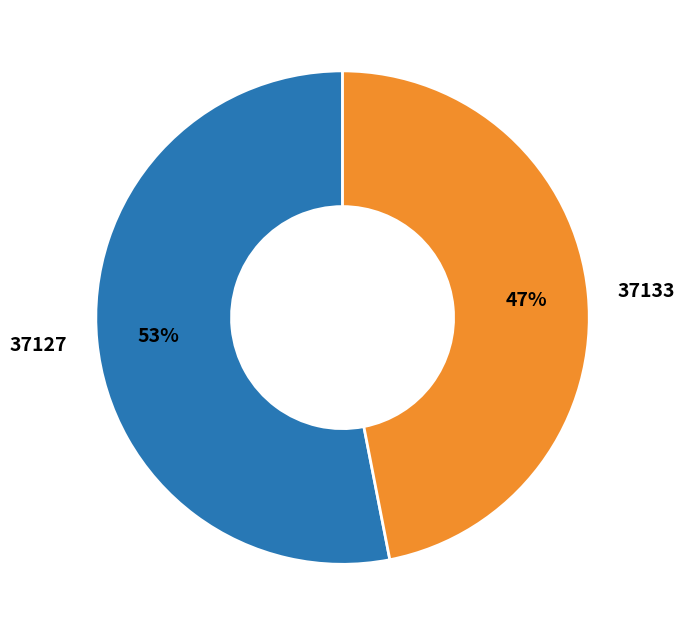

How many segments does this pie chart have?

2